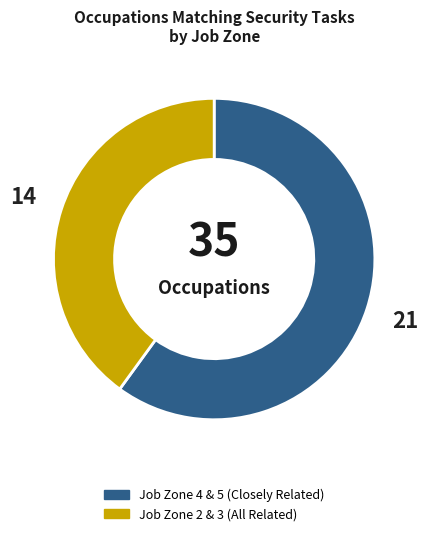

Does any single category account for the majority?

Yes